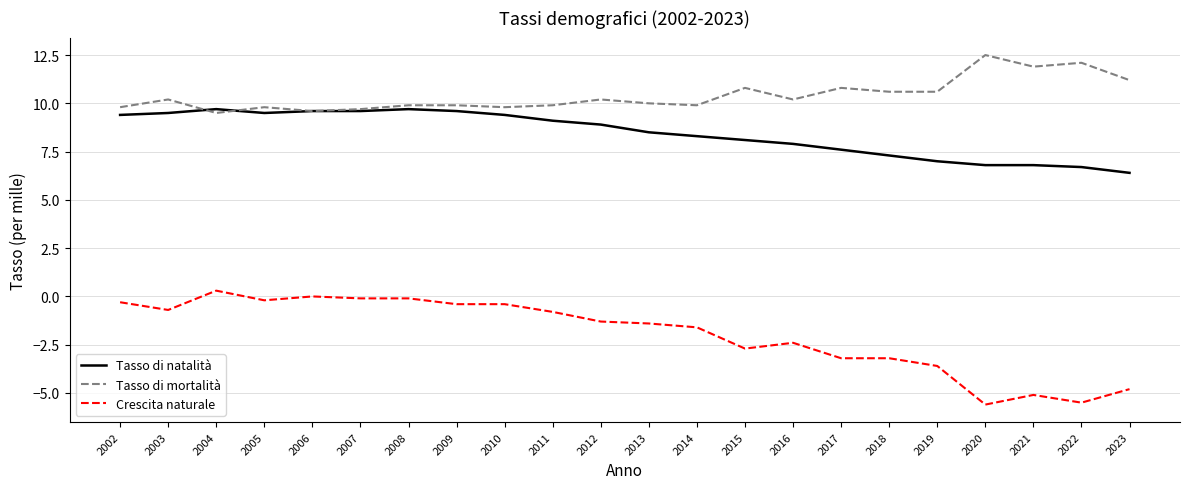

Is the value of Tasso di mortalità at 2002 greater than the value of Tasso di natalità at 2020?

Yes